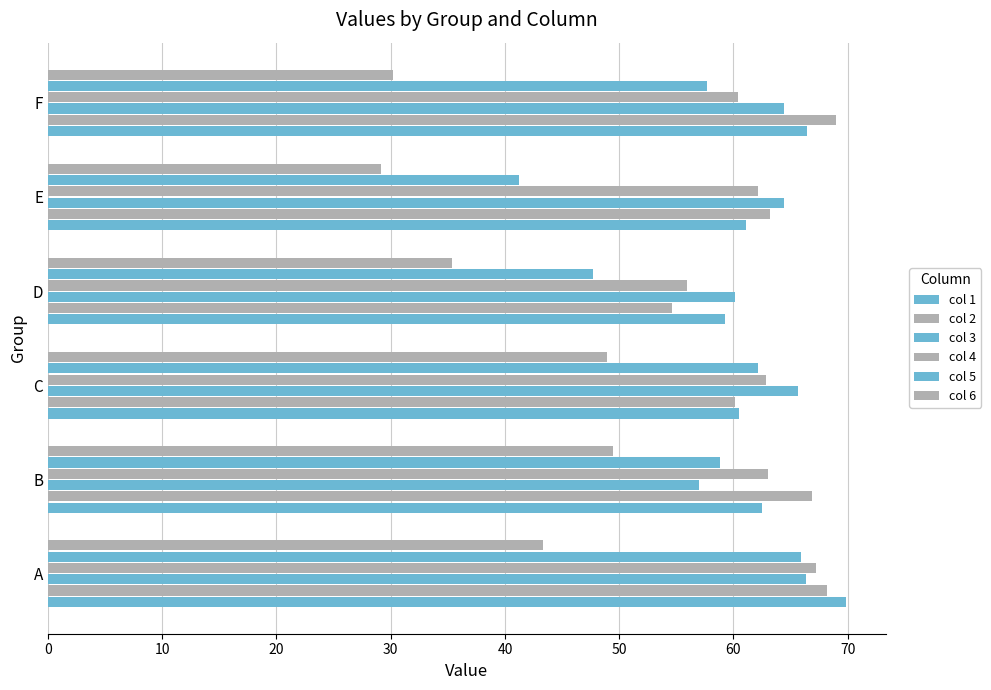

Reading left to right, transcribe all the data shown in this chart.

col 1: 69.9	62.5	60.5	59.3	61.1	66.4
col 2: 68.2	66.9	60.1	54.6	63.2	69.0
col 3: 66.4	57.0	65.6	60.1	64.5	64.4
col 4: 67.2	63.1	62.8	55.9	62.2	60.4
col 5: 65.9	58.8	62.2	47.7	41.2	57.7
col 6: 43.3	49.4	48.9	35.3	29.2	30.2